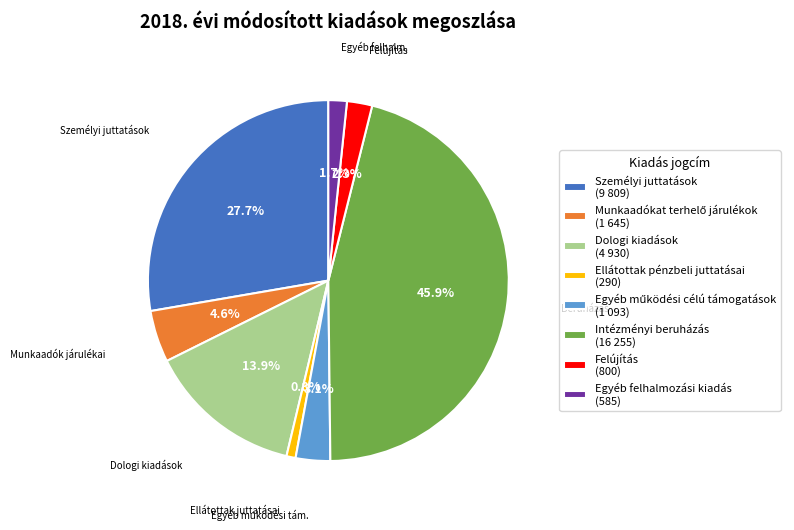

What is the smallest slice in the pie chart?

Ellátottak pénzbeli juttatásai